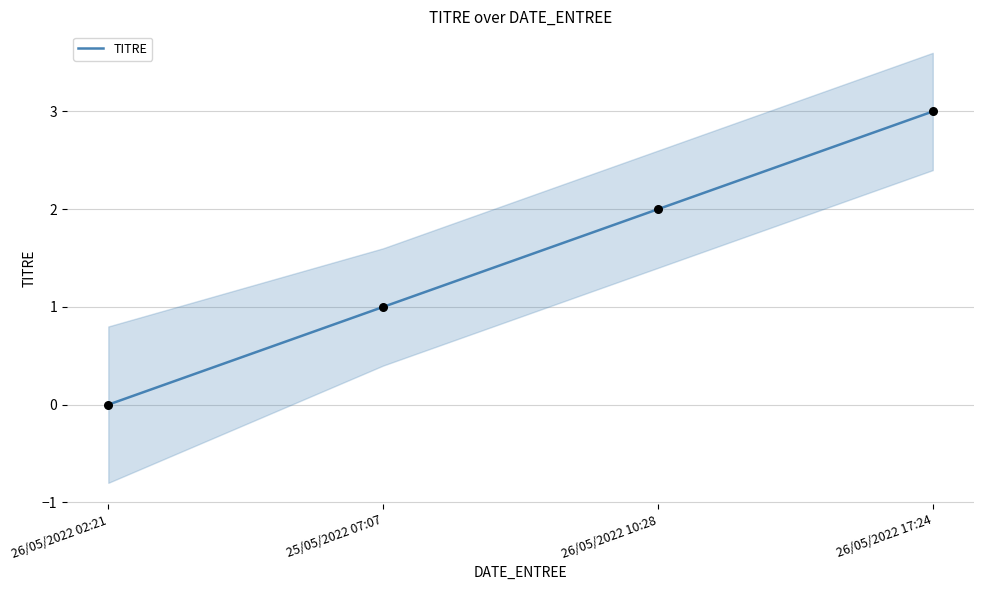

Between 26/05/2022 17:24 and 26/05/2022 02:21, which is larger?

26/05/2022 17:24